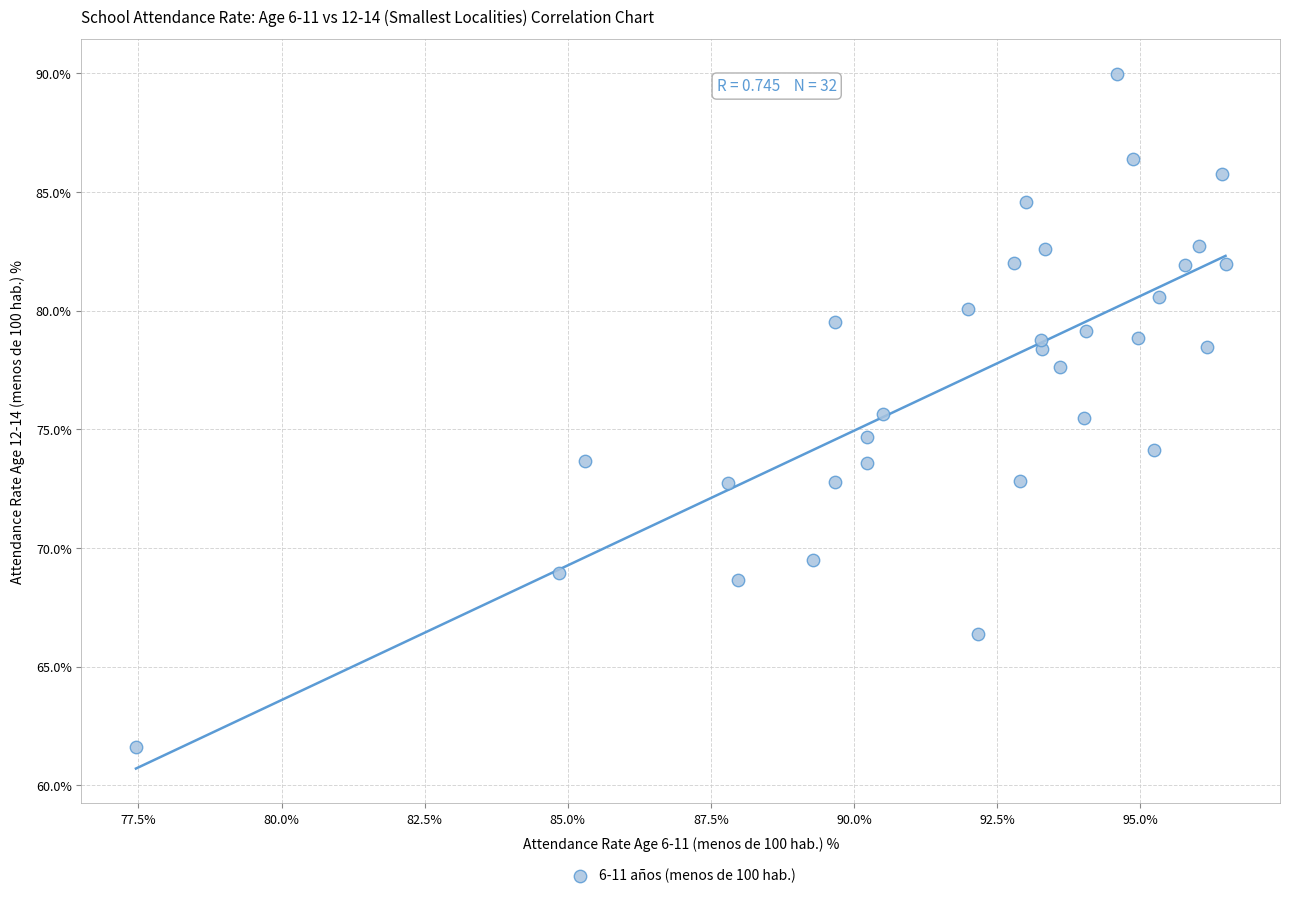

What is the range of Y values (max minus min)?

28.4